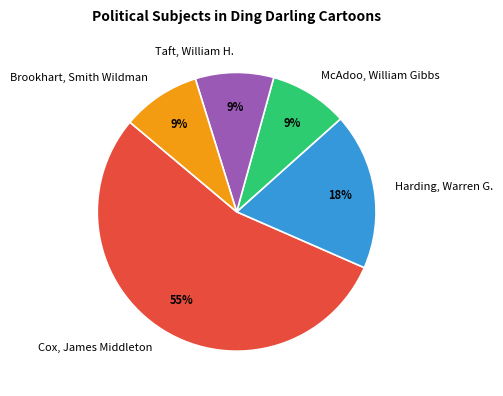

Does Cox, James Middleton represent more than half of the total?

Yes